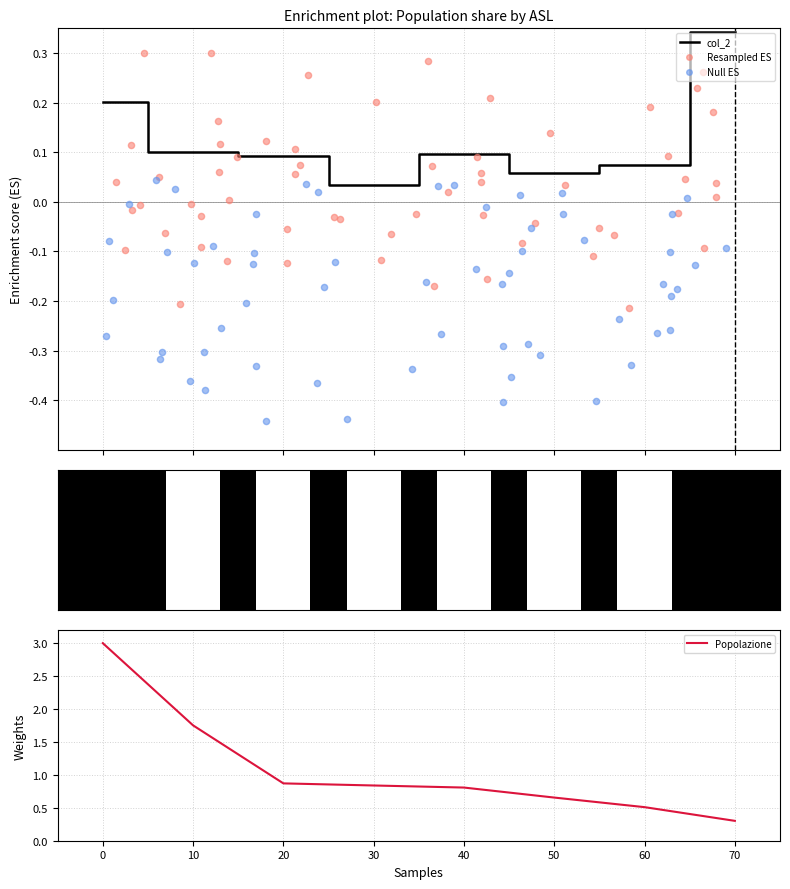

The value of Popolazione at 60 is 0.9. True or false?

False